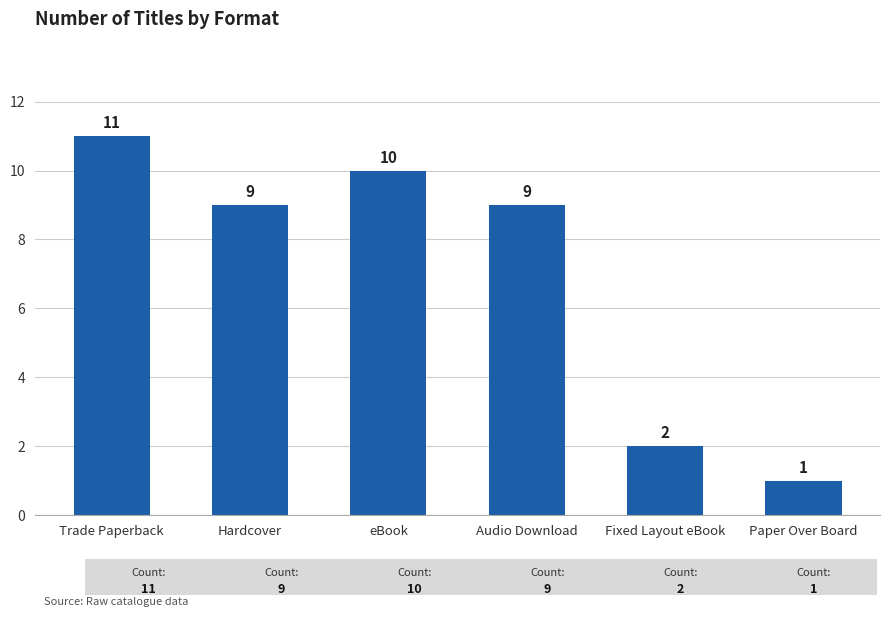

Is it true that the value at Trade Paperback is 11?

True